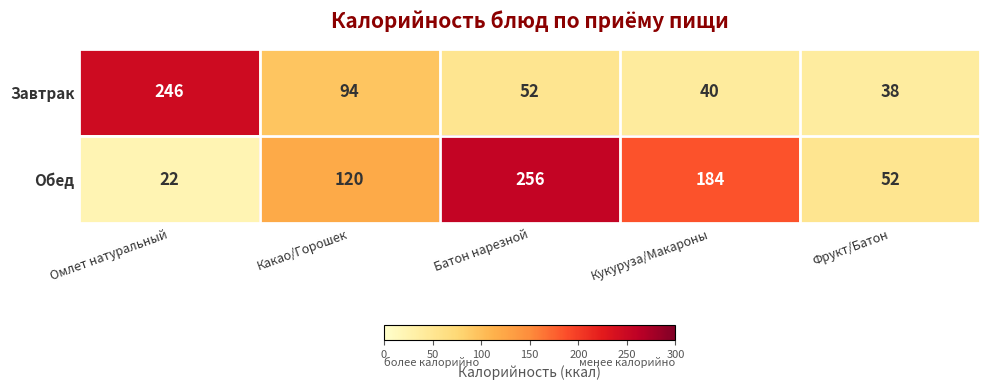

Rank the series at Омлет натуральный from lowest to highest value.

Обед, Завтрак